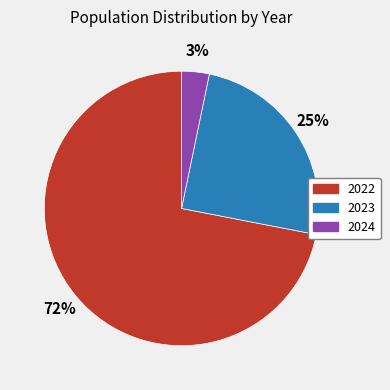

Does any single category account for the majority?

Yes